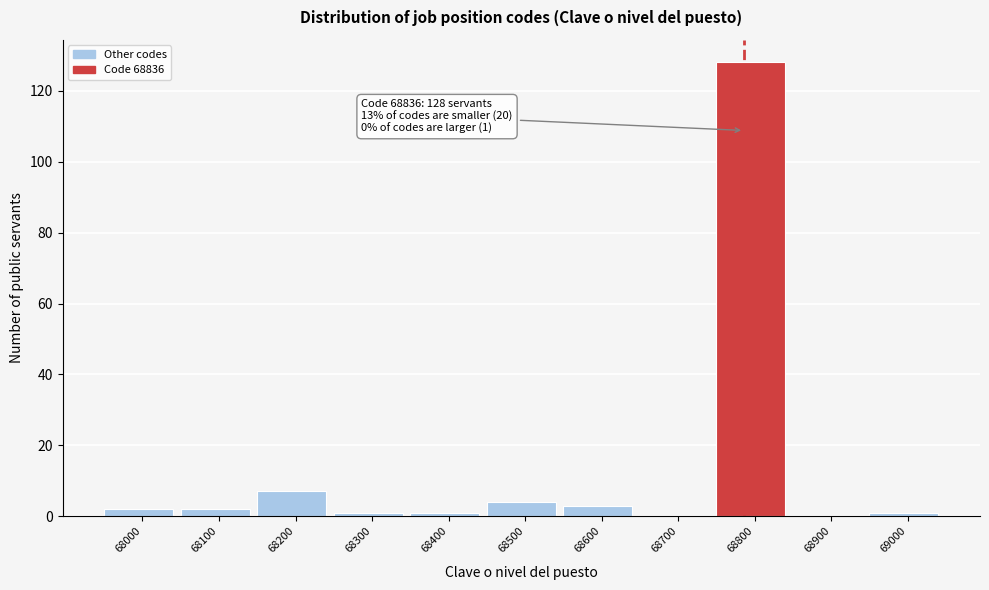

Reading right to left, extract all data points from this chart.

69000=1	68900=0	68800=128	68700=0	68600=3	68500=4	68400=1	68300=1	68200=7	68100=2	68000=2